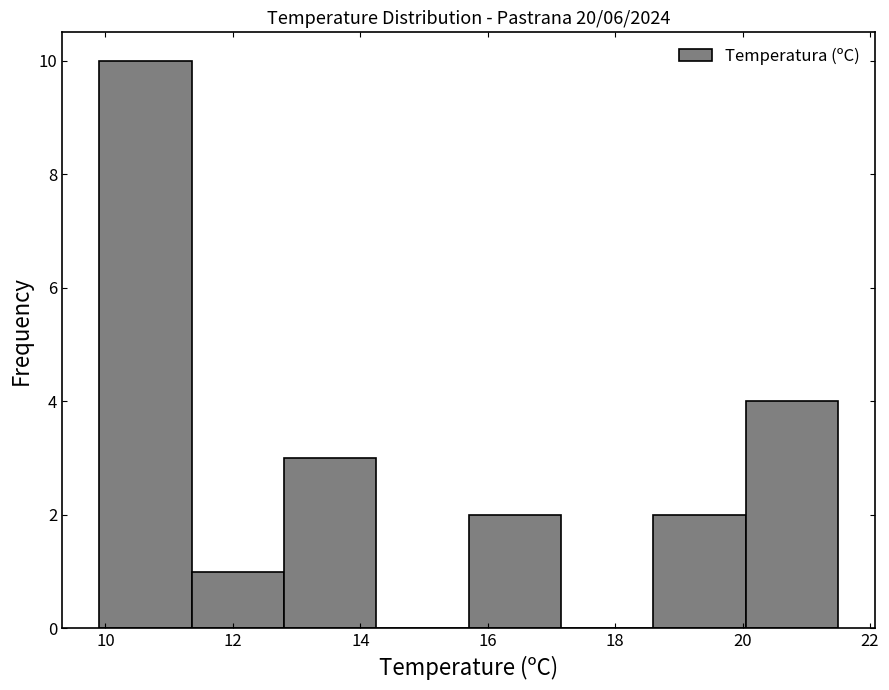

Reading left to right, list every bar in this chart as the range it spans on the x-axis followed by its height. Neither the bar edges nor the heights are printed on the chart, so give them approximately, as read against the axes.

9.90 to 11.35: 10
11.35 to 12.80: 1
12.80 to 14.25: 3
14.25 to 15.70: 0
15.70 to 17.15: 2
17.15 to 18.60: 0
18.60 to 20.05: 2
20.05 to 21.50: 4